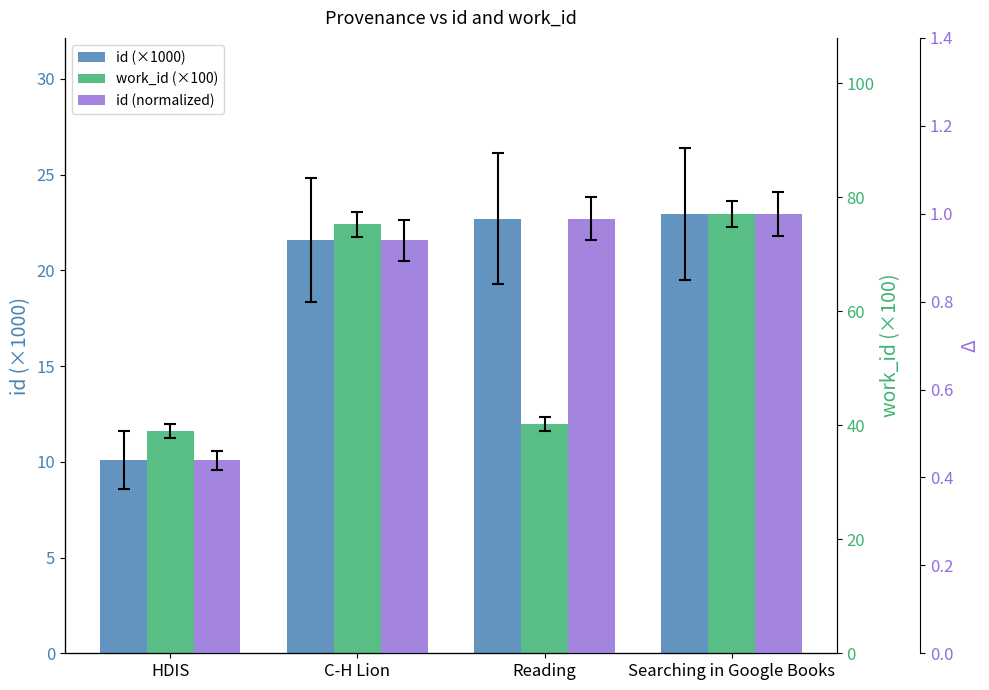

Count the number of data series in this chart.

3